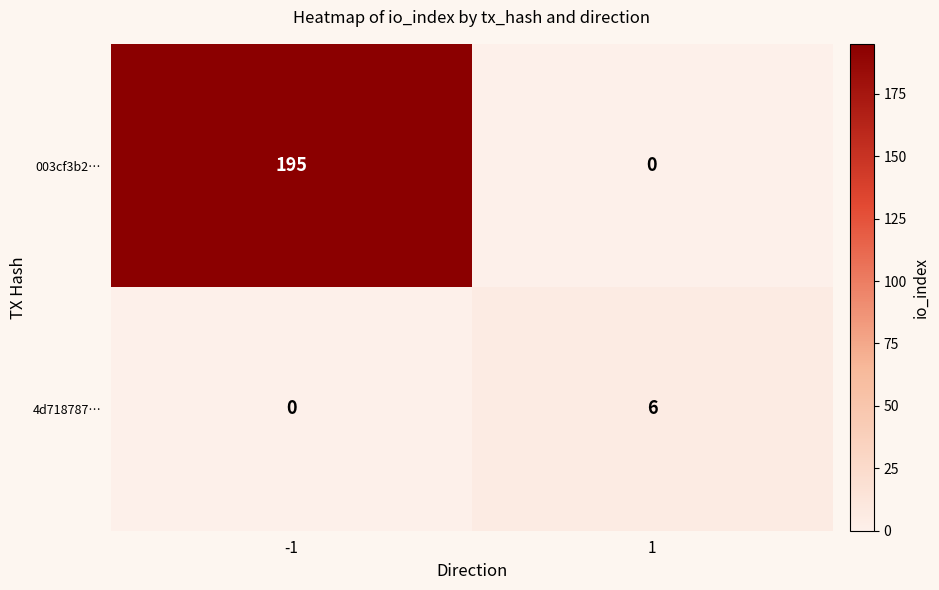

The 003cf3b2… series shows 195 at -1. True or false?

True